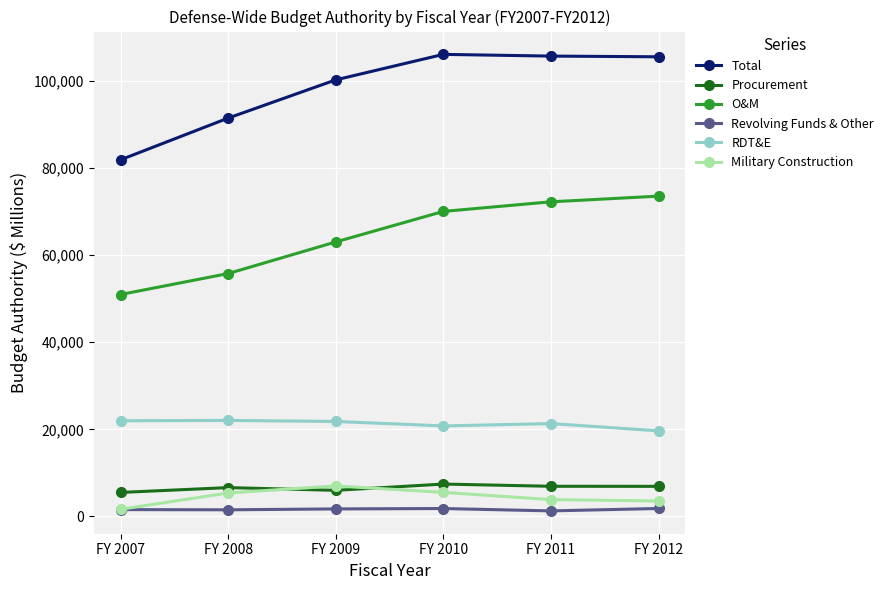

True or false: RDT&E and Military Construction intersect in this chart.

False